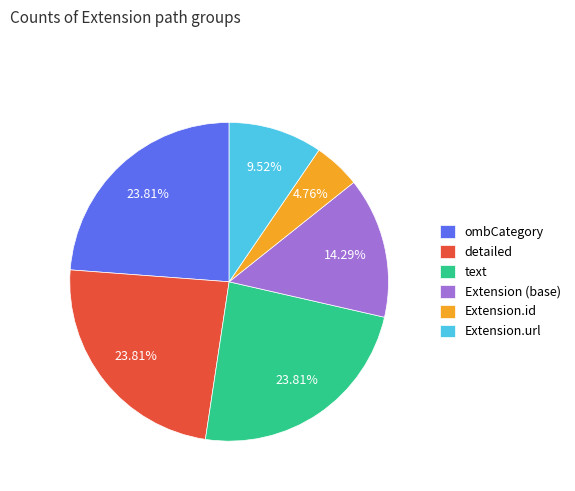

Which slice is the smallest?

Extension.id